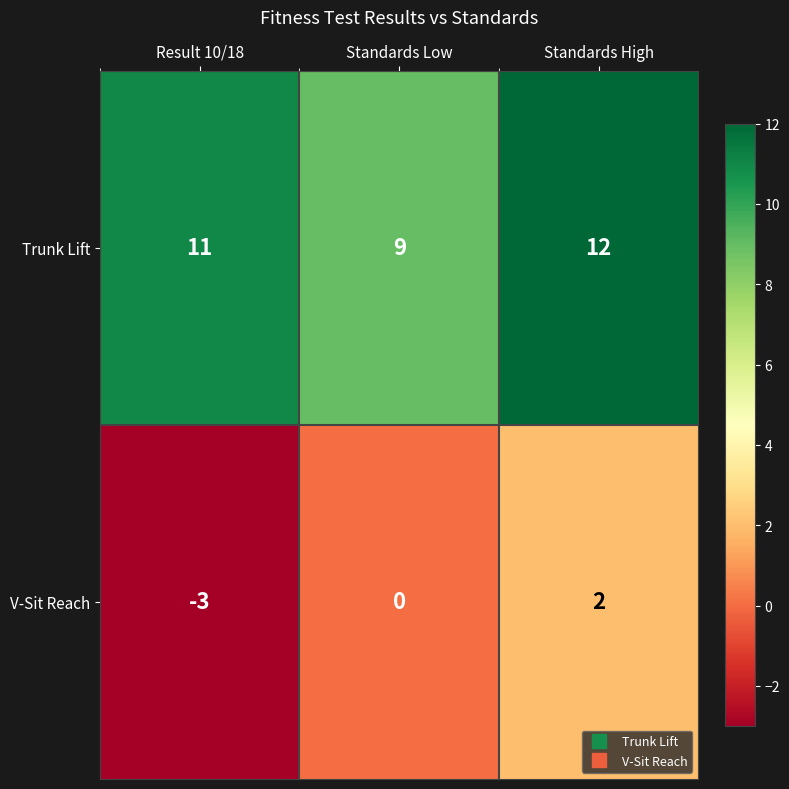

Count the V-Sit Reach values in the range -3 to 2.

3